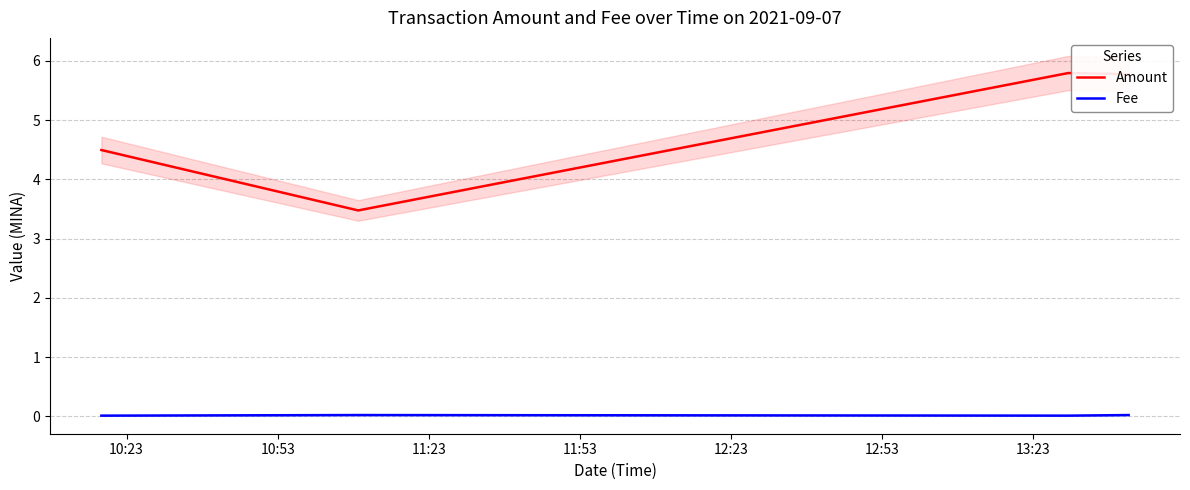

Count the number of data series in this chart.

2